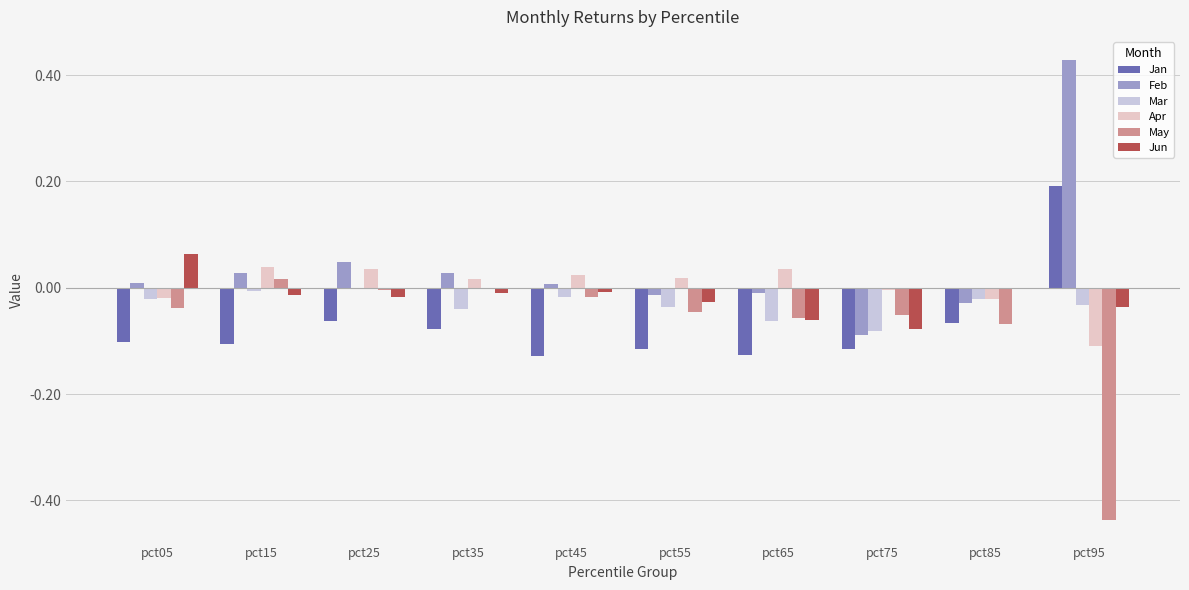

How many data points does each series have?

10